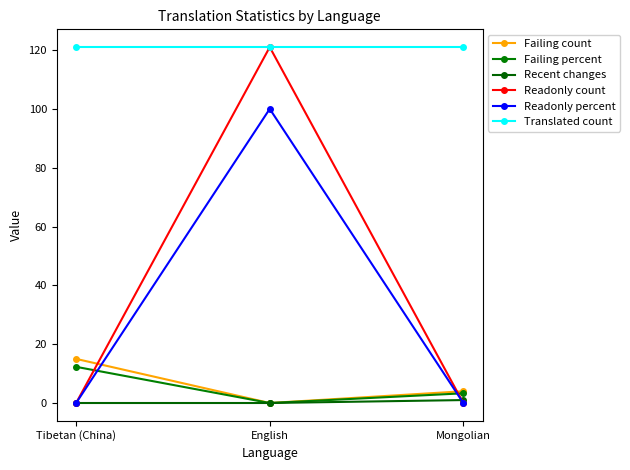

Is this an area chart (filled region under the line)?

No